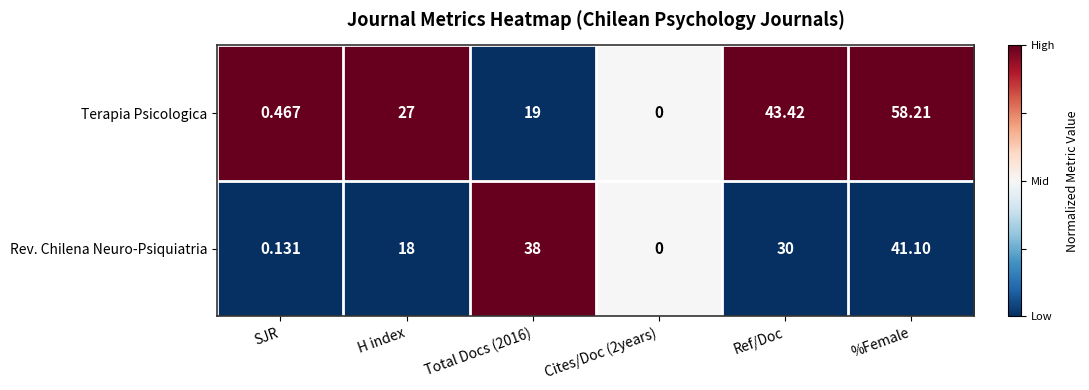

List the series in order of their overall mean, highest first.

Terapia Psicologica, Rev. Chilena Neuro-Psiquiatria